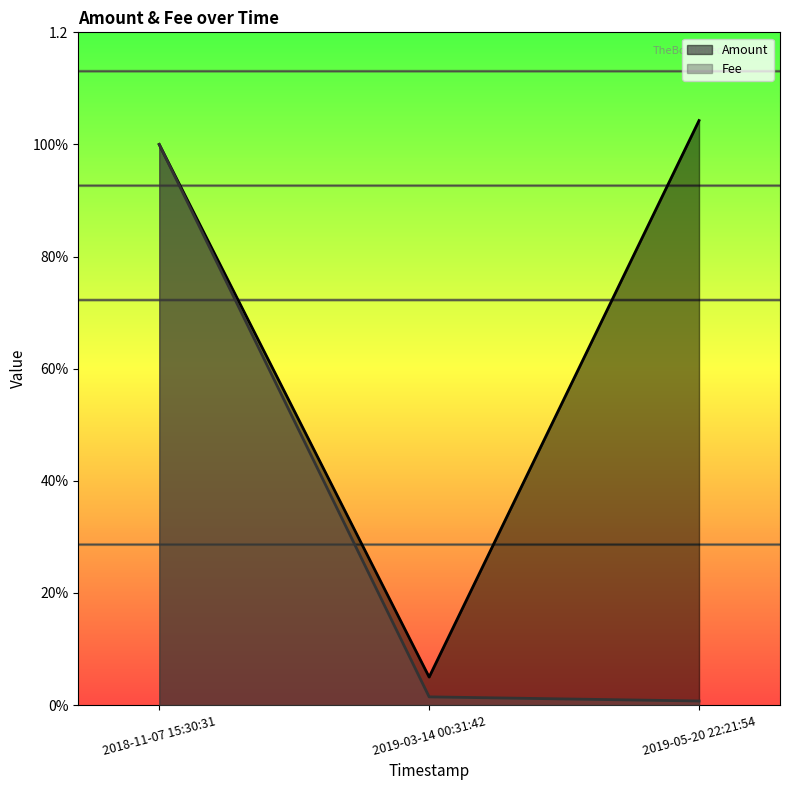

Between 2018-11-07 15:30:31 and 2019-05-20 22:21:54, which is larger?

2019-05-20 22:21:54